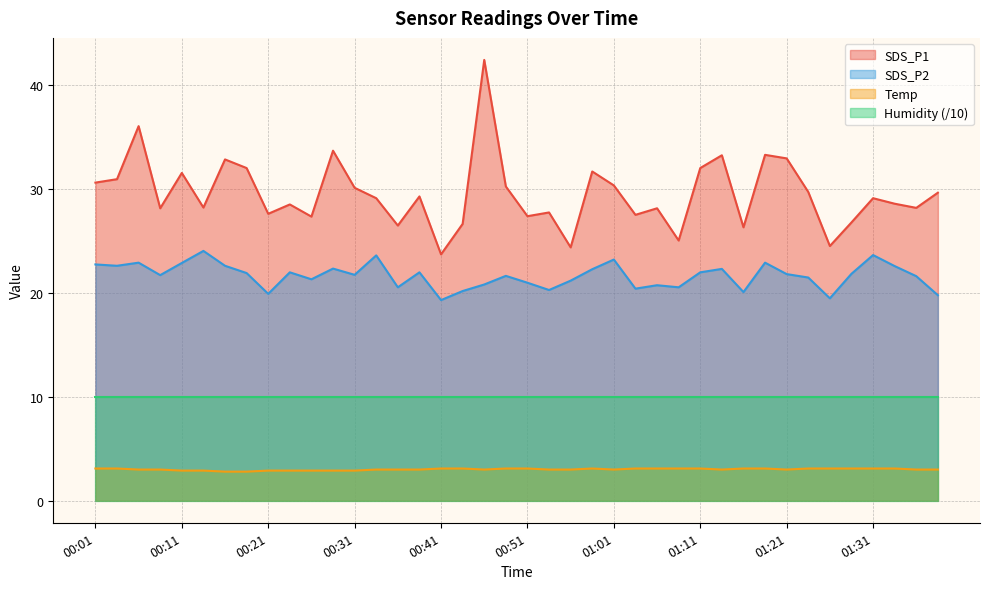

Between 00:31 and 01:01, which series saw the biggest shift?

SDS_P2